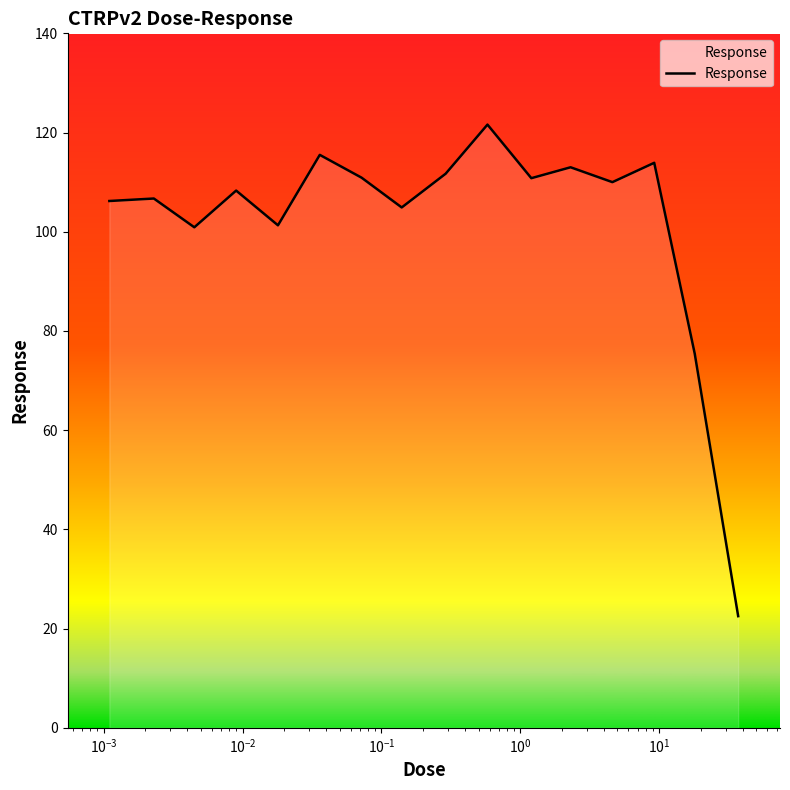

What is the difference between the maximum and minimum values?

99.1